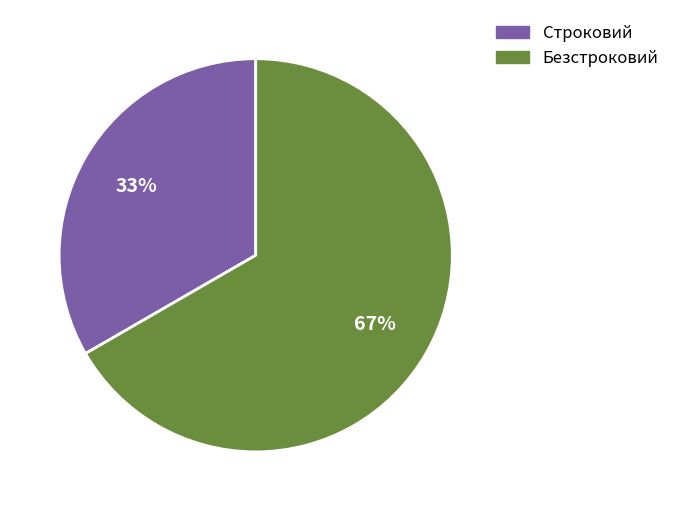

Approximately how many times larger is the value at Безстроковий compared to Строковий?

2.0